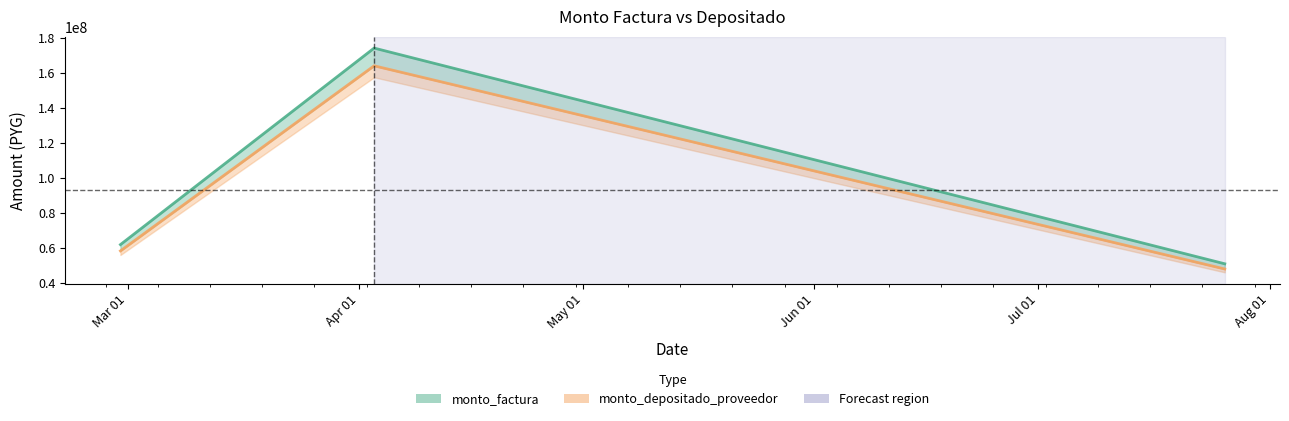

What is the sum of all monto_depositado_proveedor values?

286900000